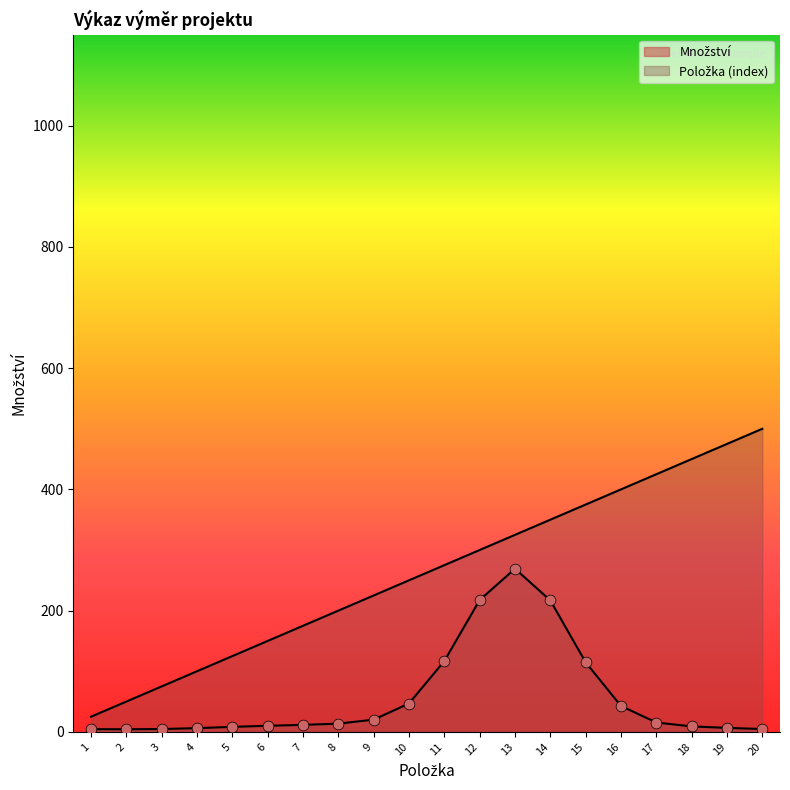

Between 9 and 14, which is larger?

14